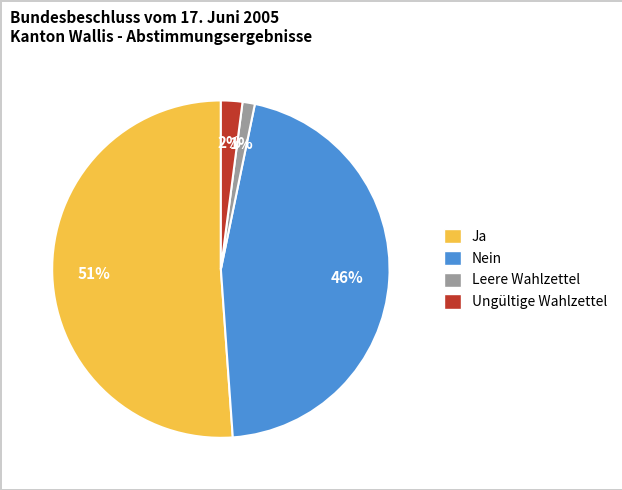

What is the largest slice in the pie chart?

Ja